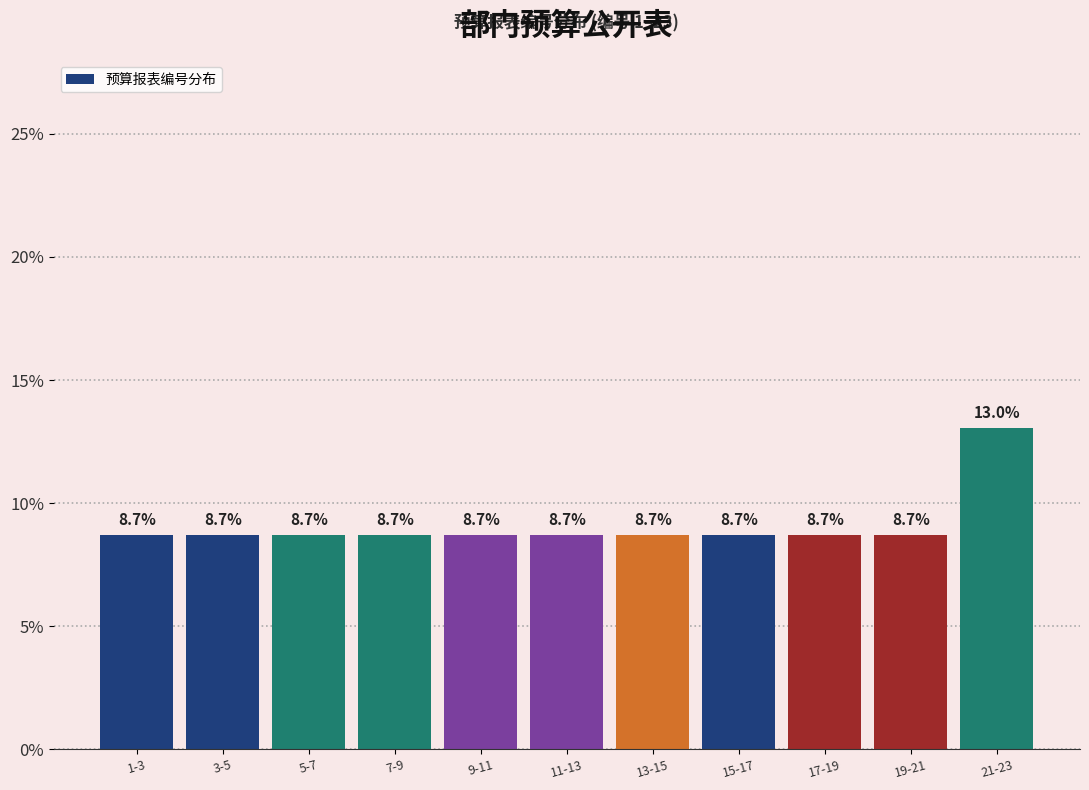

Reading left to right, transcribe all the data shown in this chart.

1-3=8.7	3-5=8.7	5-7=8.7	7-9=8.7	9-11=8.7	11-13=8.7	13-15=8.7	15-17=8.7	17-19=8.7	19-21=8.7	21-23=13.0